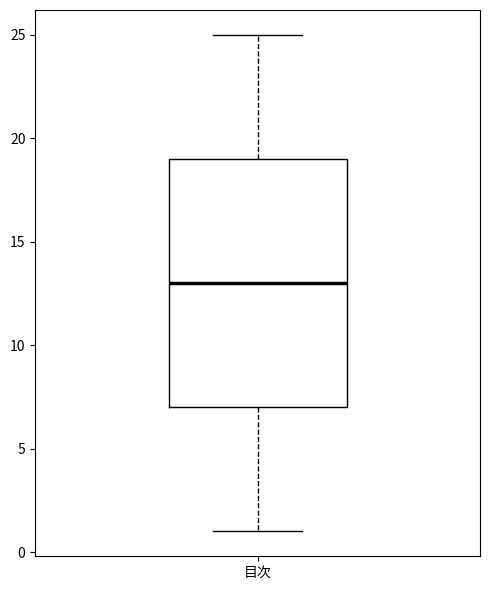

Where does the median line of the box for 目次 sit on the y-axis? The values are not printed on the chart, so give them approximately, as read against the axis.

13